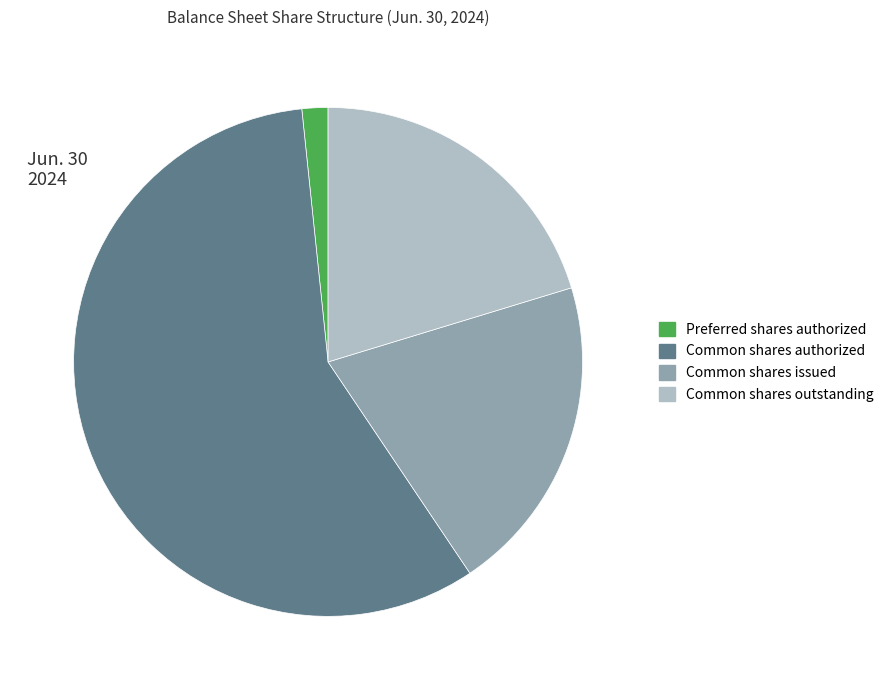

Which category accounts for the majority?

Common shares authorized